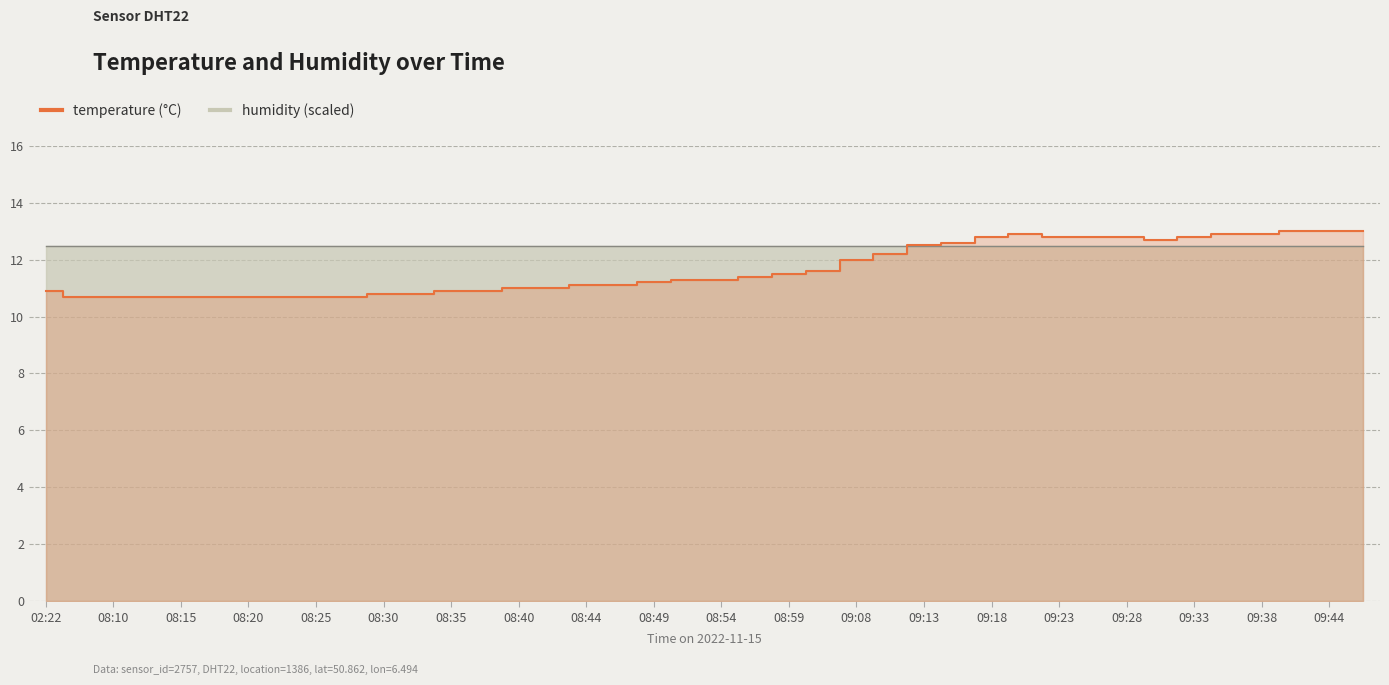

How many interior local valleys (lower than both neighbors) does the data have?

1